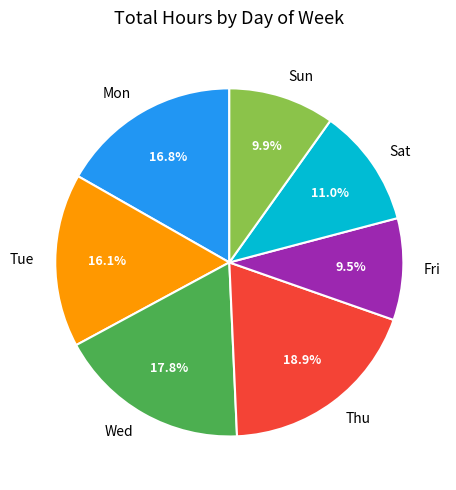

How much of the chart is everything except Tue?

83.9%